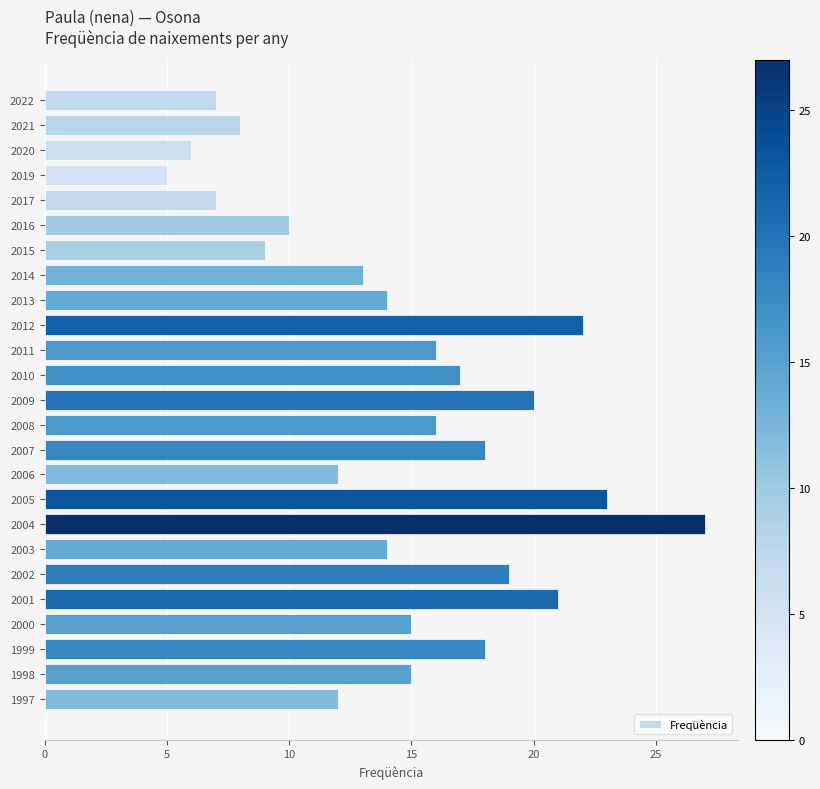

What is the ratio of the value at 2017 to the value at 2005?

0.3